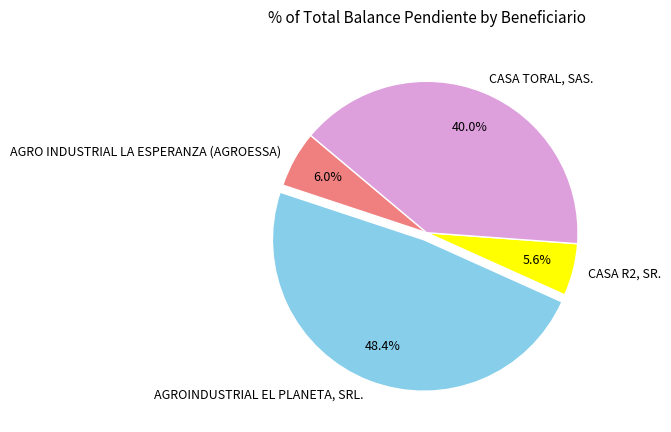

What is the ratio of the value at AGRO INDUSTRIAL LA ESPERANZA (AGROESSA) to the value at CASA R2, SR.?

1.1